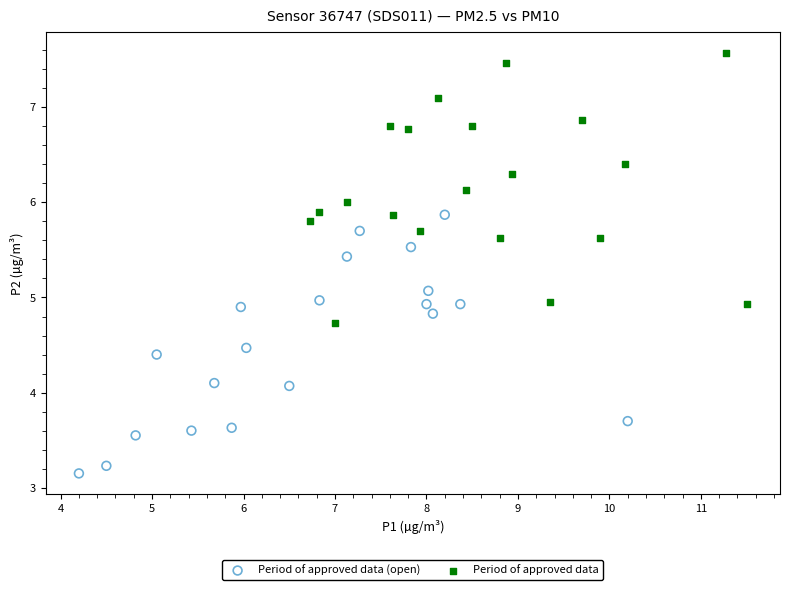

Which series contains the lowest Y value?

Period of approved data (open)